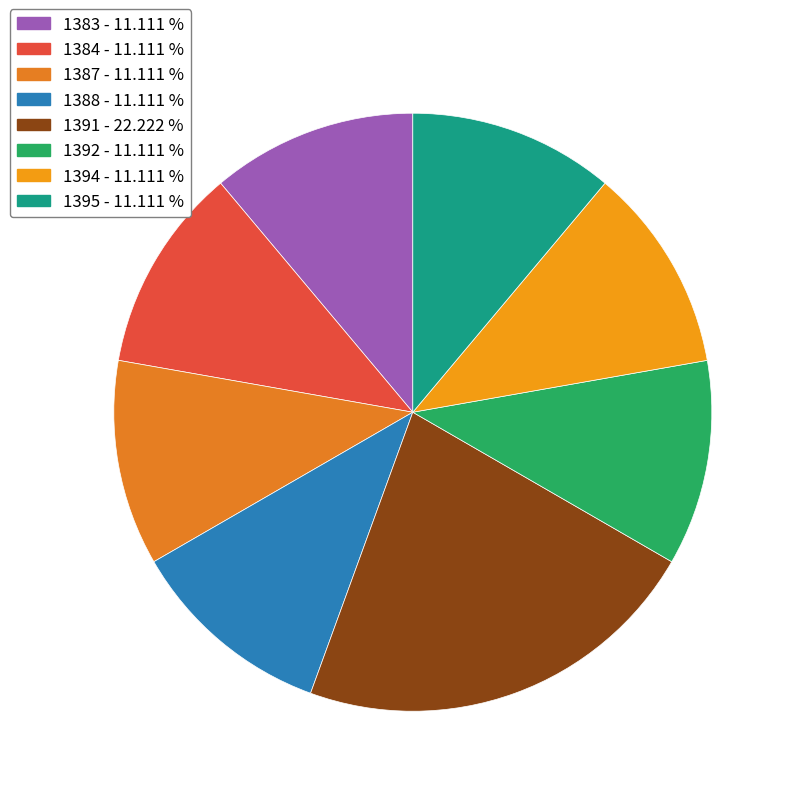

How much of the chart is everything except 1384?

88.9%